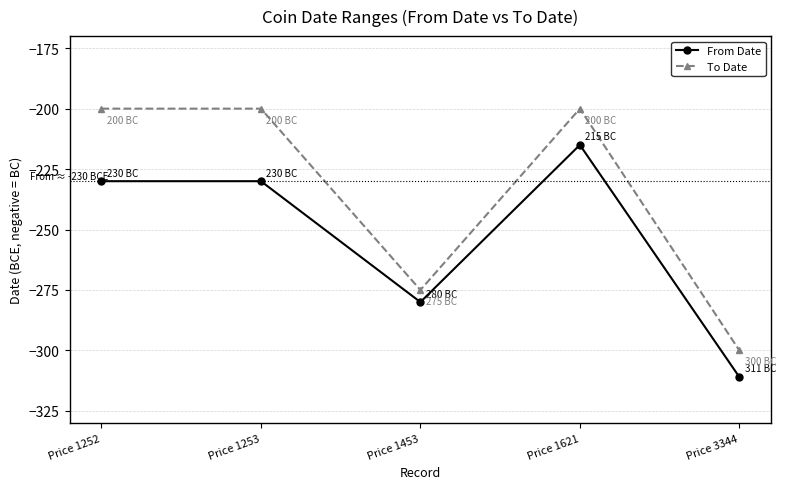

True or false: To Date and From Date cross at least once.

False